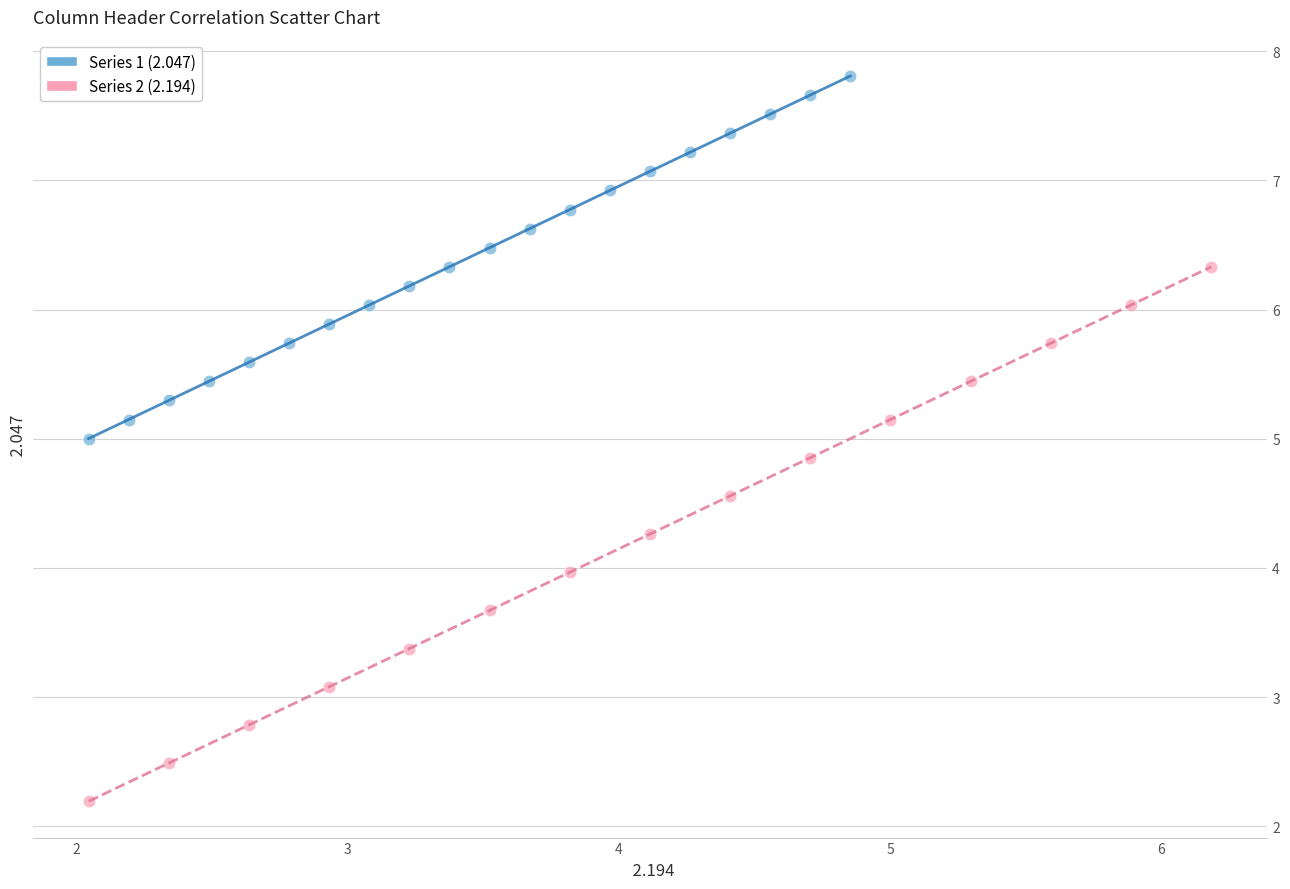

Which series has the largest Y range (max minus min)?

Series 2 (2.194)